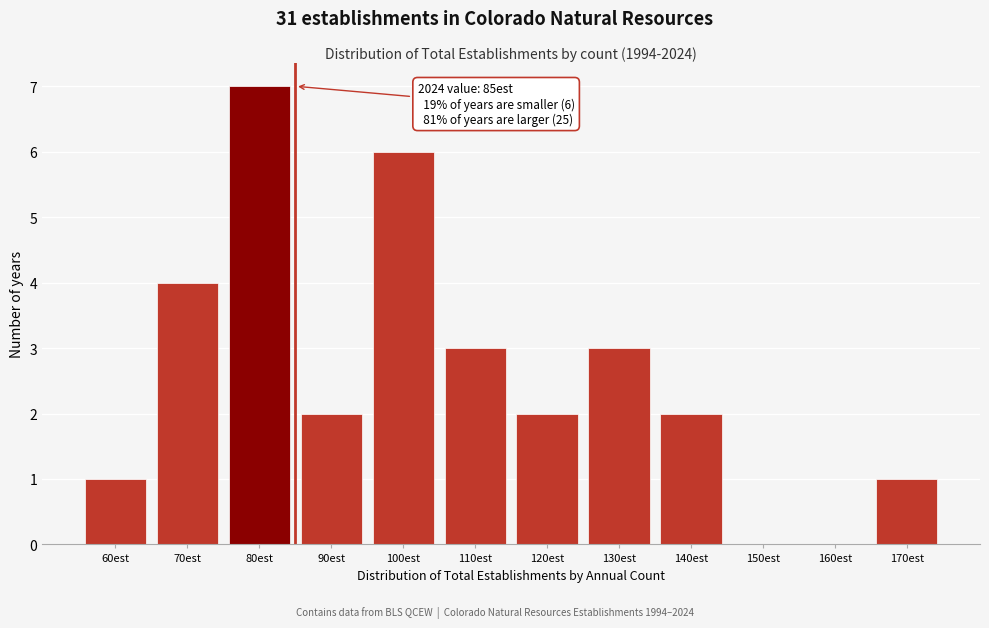

Reading left to right, transcribe all the data shown in this chart.

60est=1	70est=4	80est=7	90est=2	100est=6	110est=3	120est=2	130est=3	140est=2	150est=0	160est=0	170est=1